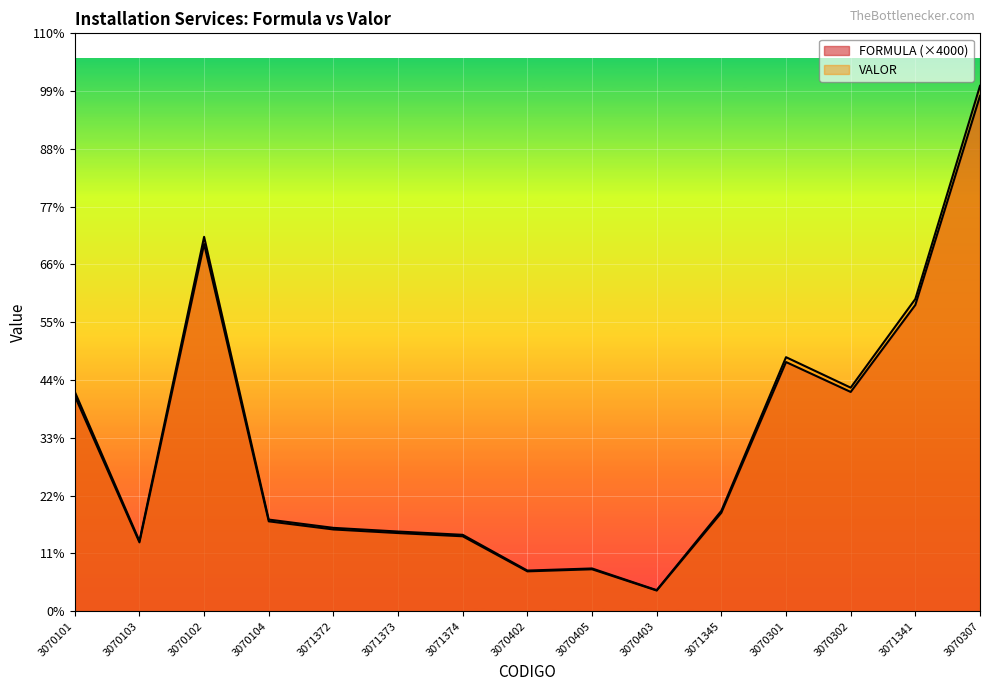

True or false: VALOR and FORMULA intersect in this chart.

False